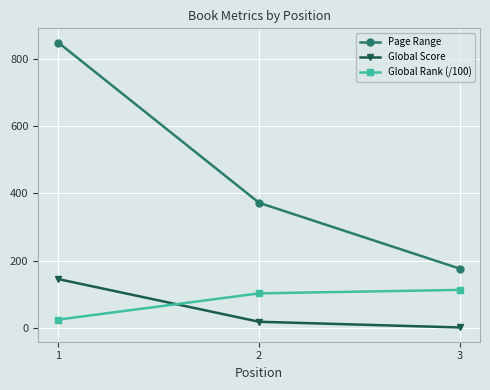

What value does the Global Rank (/100) series have at 2?

102.5